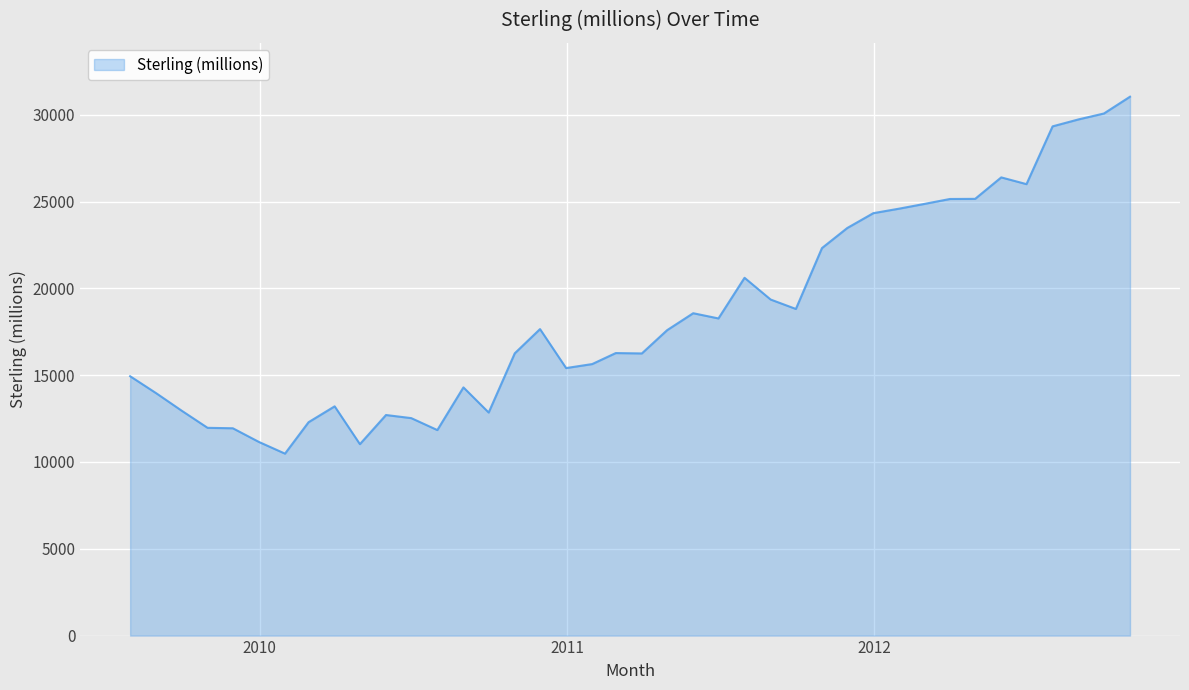

What is the difference between the maximum and minimum values?

20562